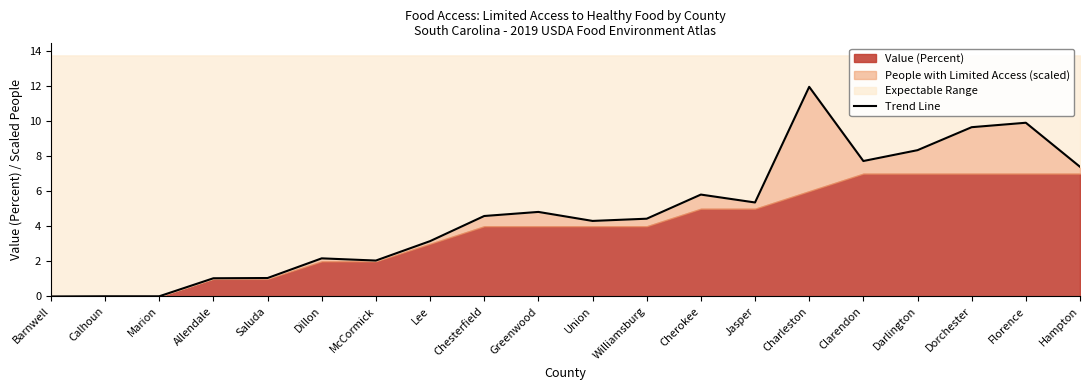

What is the label of the 10th point from the left?

Greenwood